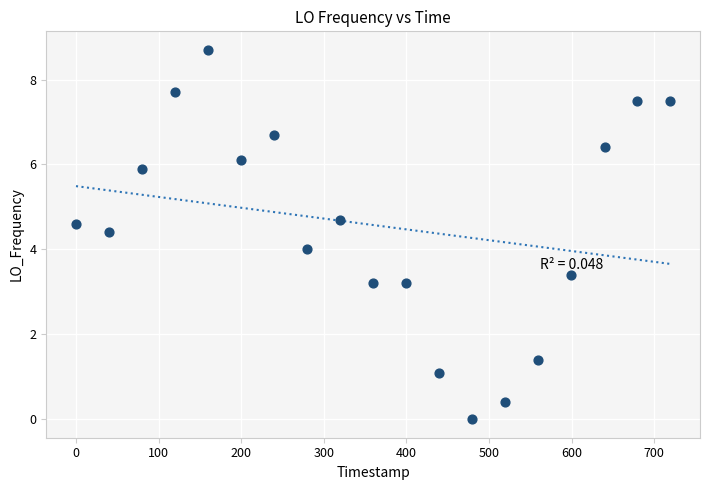

What is the range of X values (max minus min)?

719.5